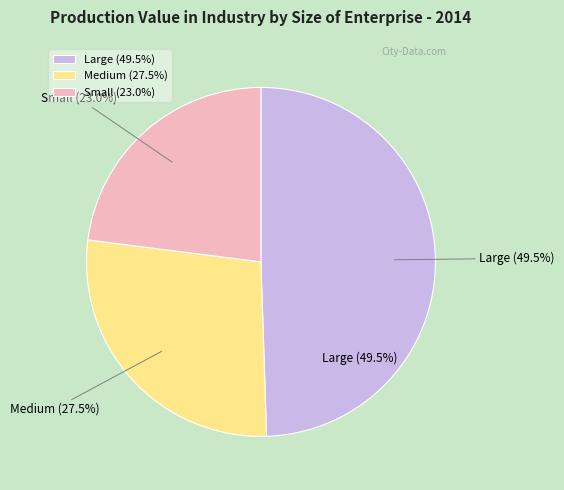

Which has a higher value, Medium or Large?

Large